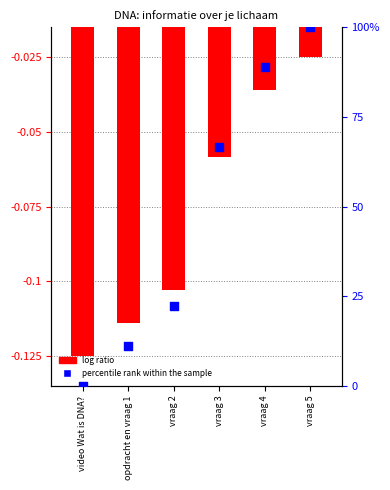

What are all the series names shown in the legend?

log ratio, percentile rank within the sample